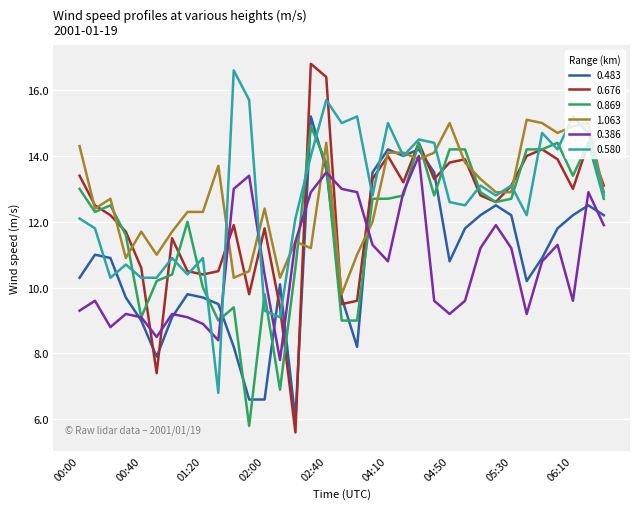

Which series has the largest range (max minus min)?

0.676